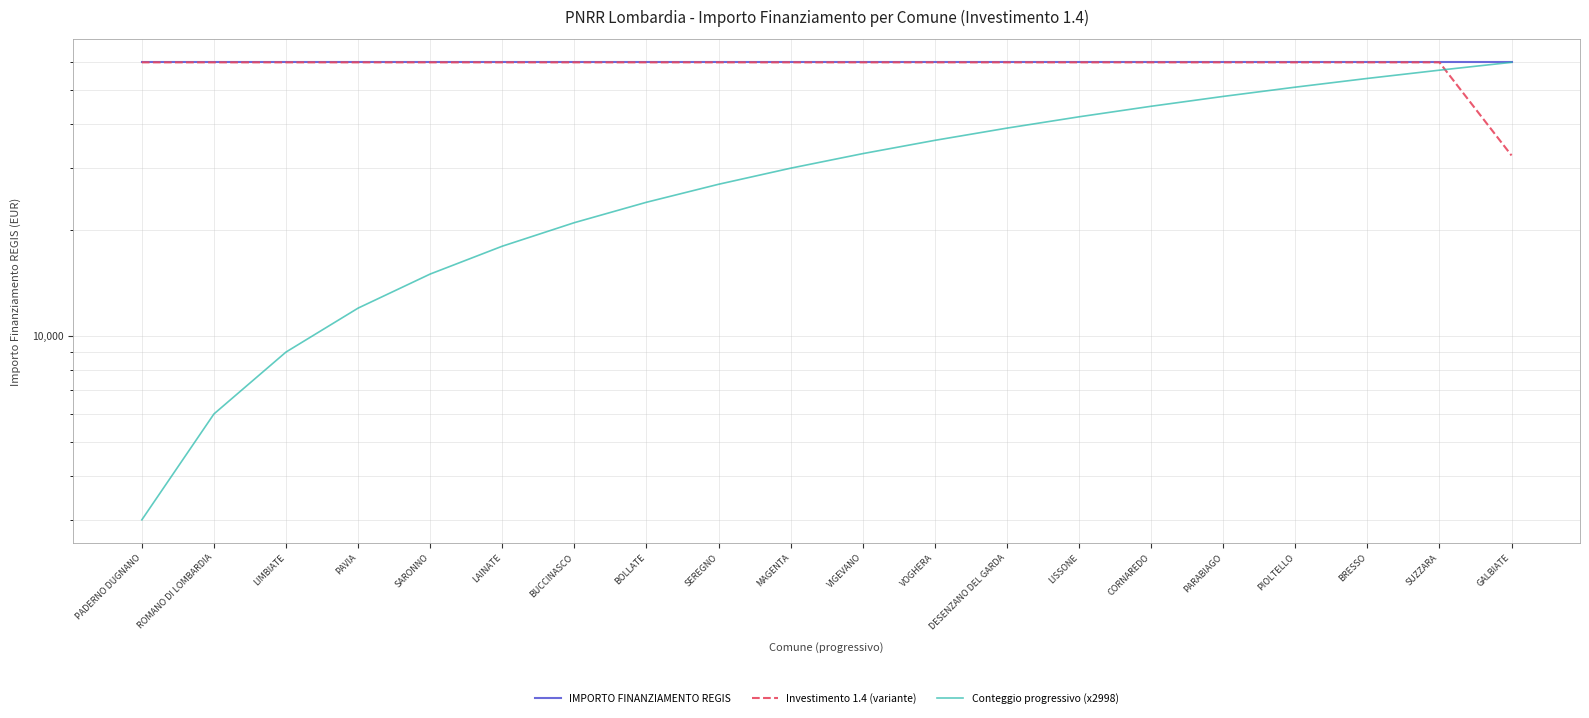

How many data points in Conteggio progressivo (x2998) are less than 32981?

10